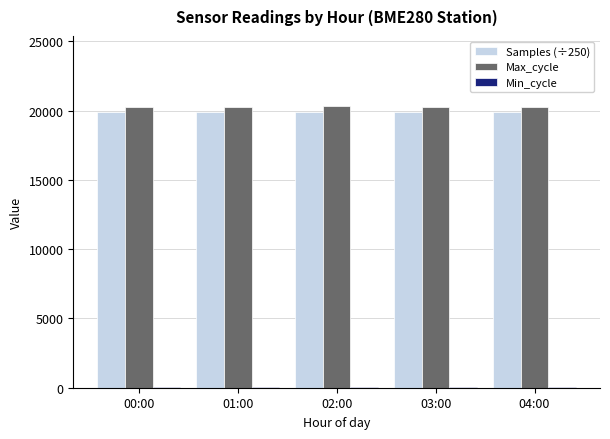

What is the maximum value shown in the chart?

20318